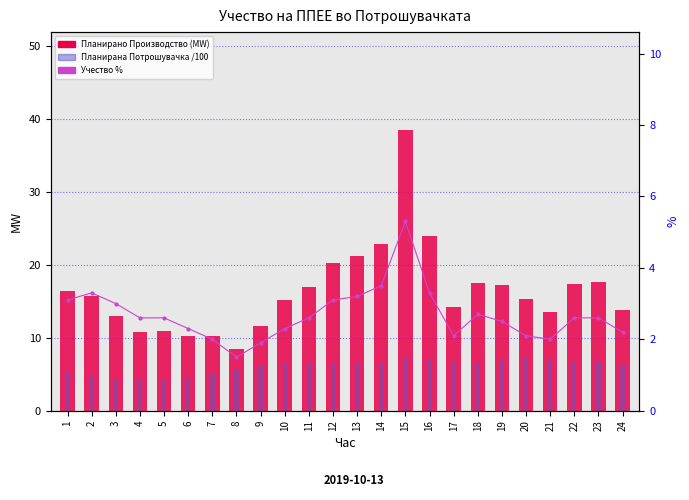

At which category does the chart reach its minimum across all series?

8